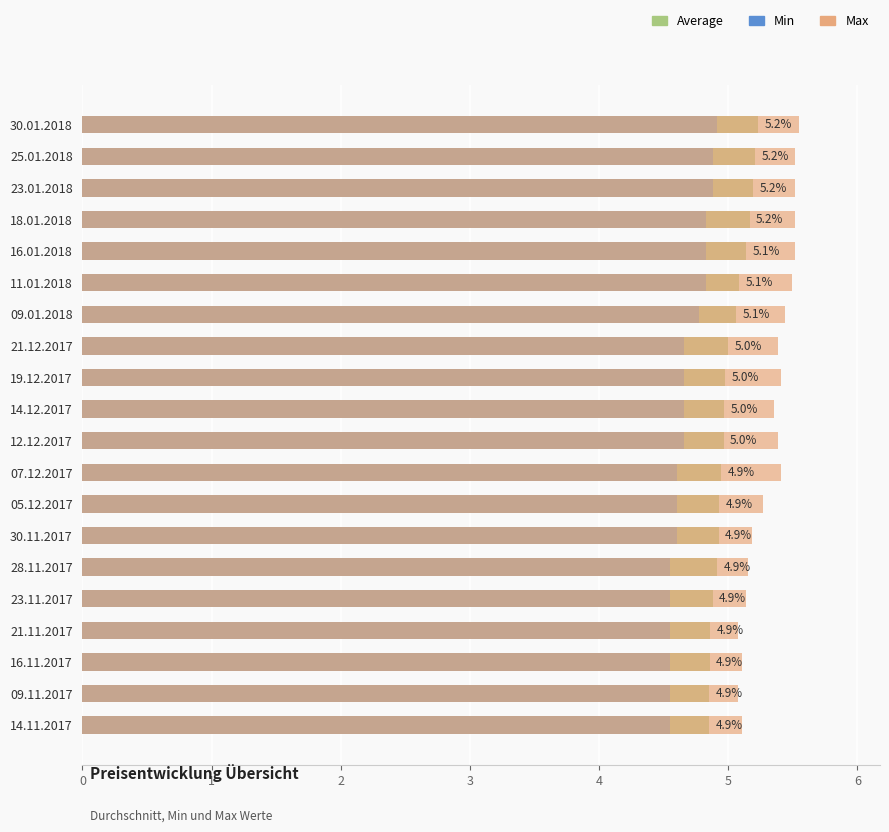

What is the sum of the Average values at 28.11.2017 and 16.01.2018?

10.0